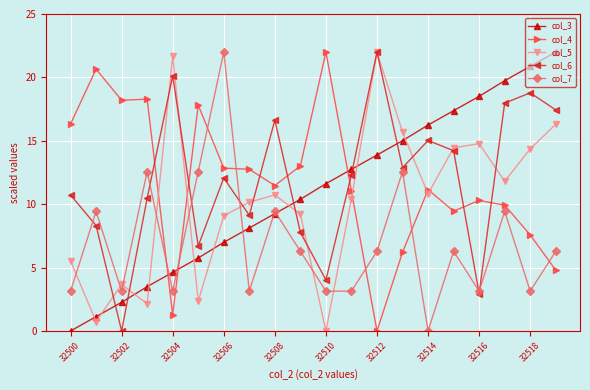

What is the value of the col_7 point at the 20th from the left?

6.3